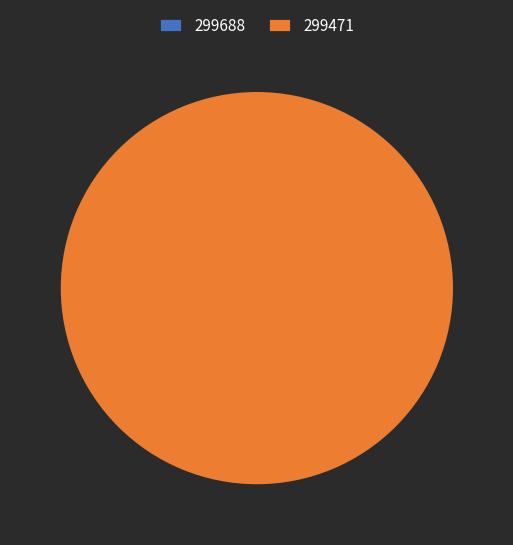

Is 299688 the majority of the pie?

No